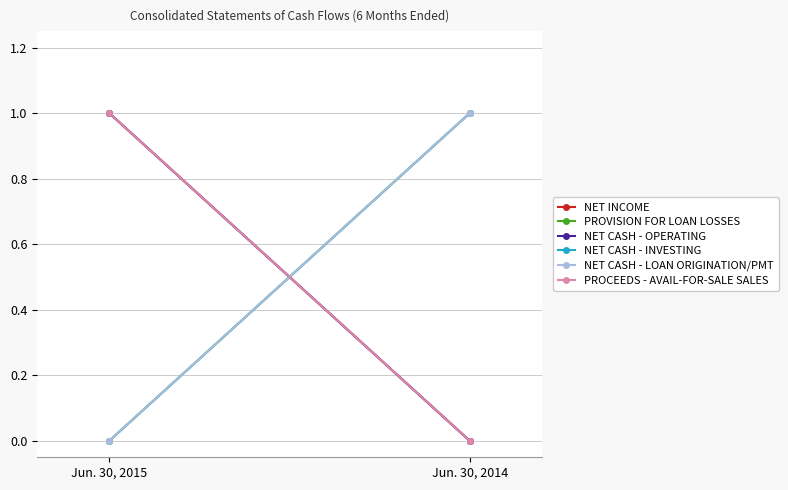

Which category has the highest value in the NET CASH - OPERATING series?

Jun. 30, 2015